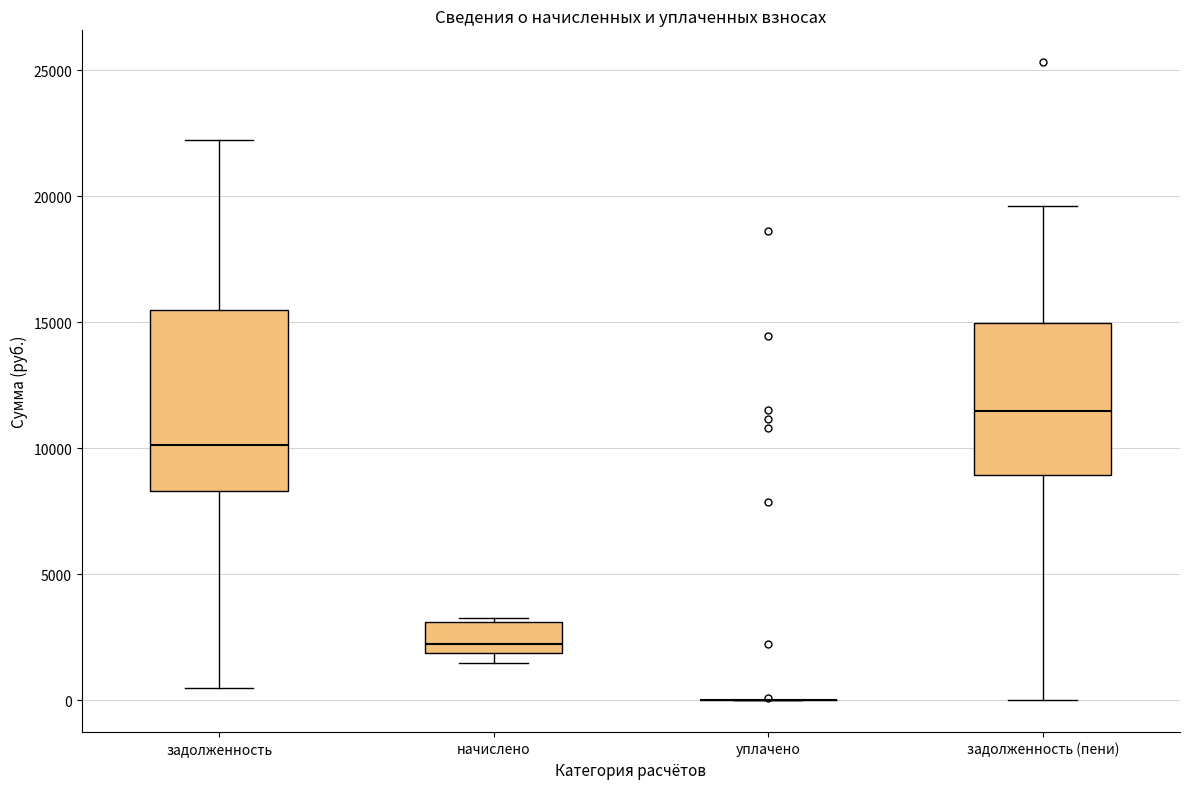

Reading left to right, transcribe this box plot: for each box, give where its median line is, the range the box spans, and where its two whiskers end, as read against the y-axis. The values are not printed on the chart, so give them approximately, as read against the axis.

задолженность: median 10000, box 8500 to 15500, whiskers 500 to 22000
начислено: median 2000 (just above the box's lower edge), box 2000 to 3000, whiskers 1500 to 3500
уплачено: box collapsed to a line at 0, whiskers 0 to 0
задолженность (пени): median 11500, box 9000 to 15000, whiskers 0 to 19500